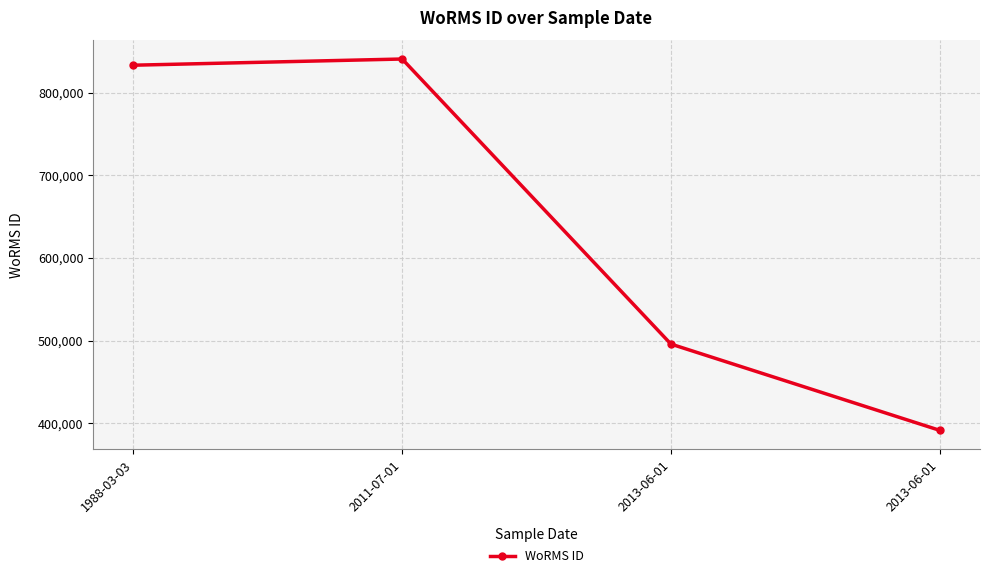

Which label corresponds to the smallest value in the chart?

2013-06-01